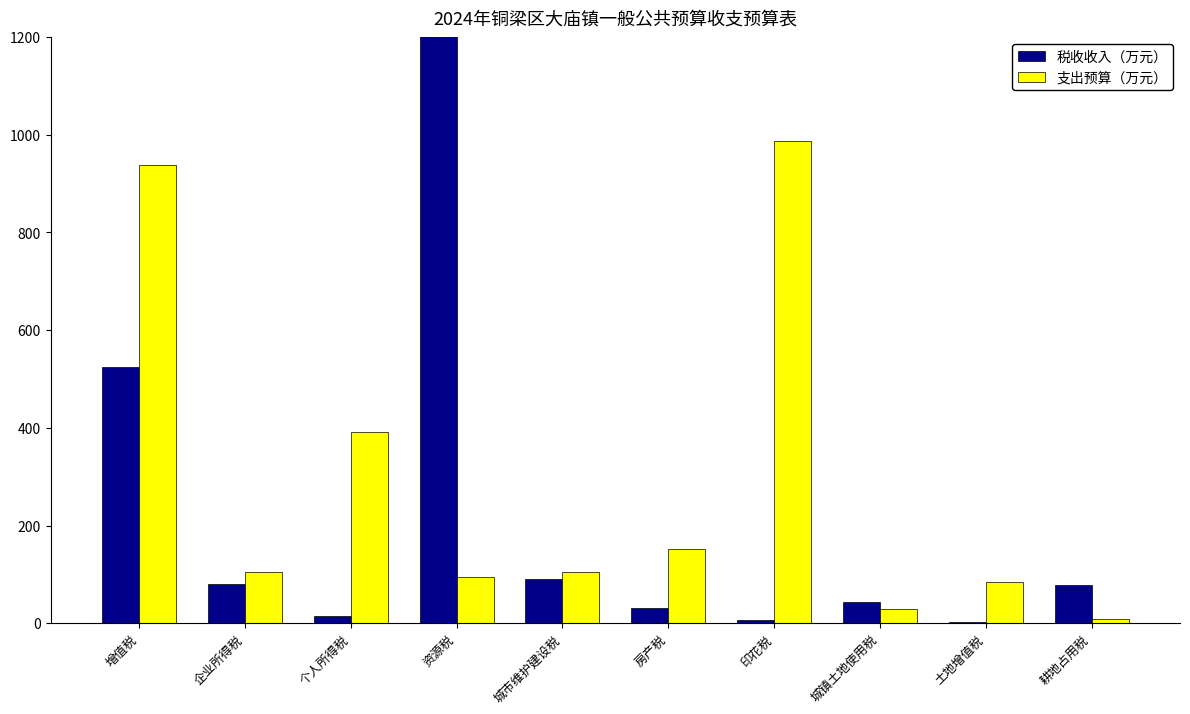

Which series has the widest spread of values?

税收收入（万元）